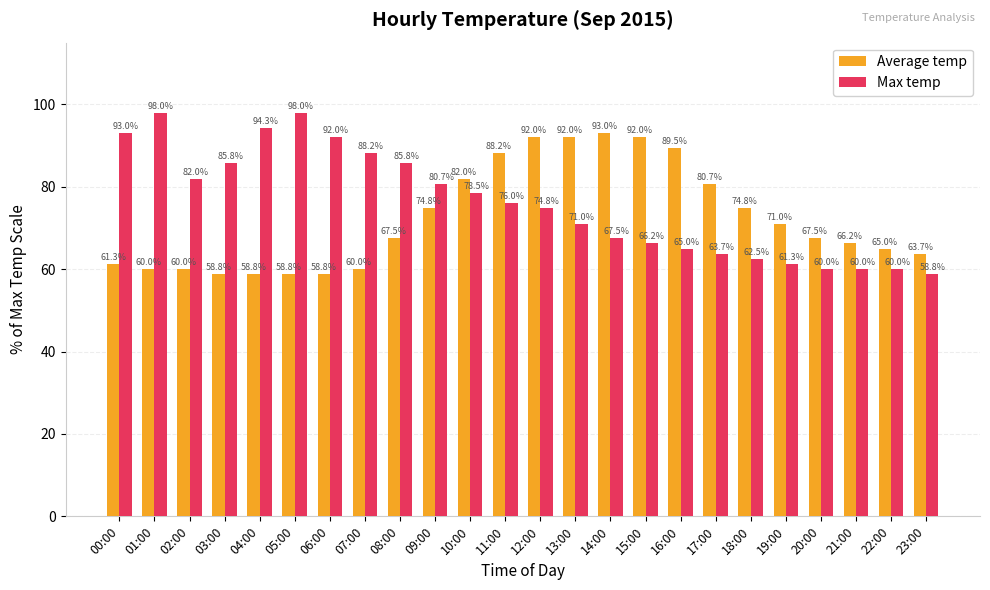

How many bars are there in each group?

2